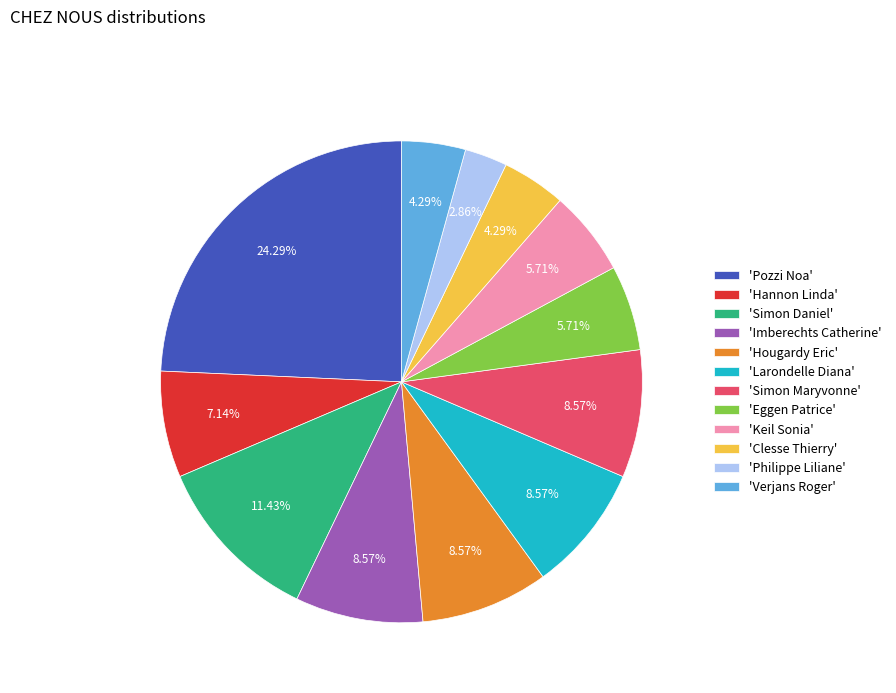

Which category has the biggest portion of the pie?

'Pozzi Noa'